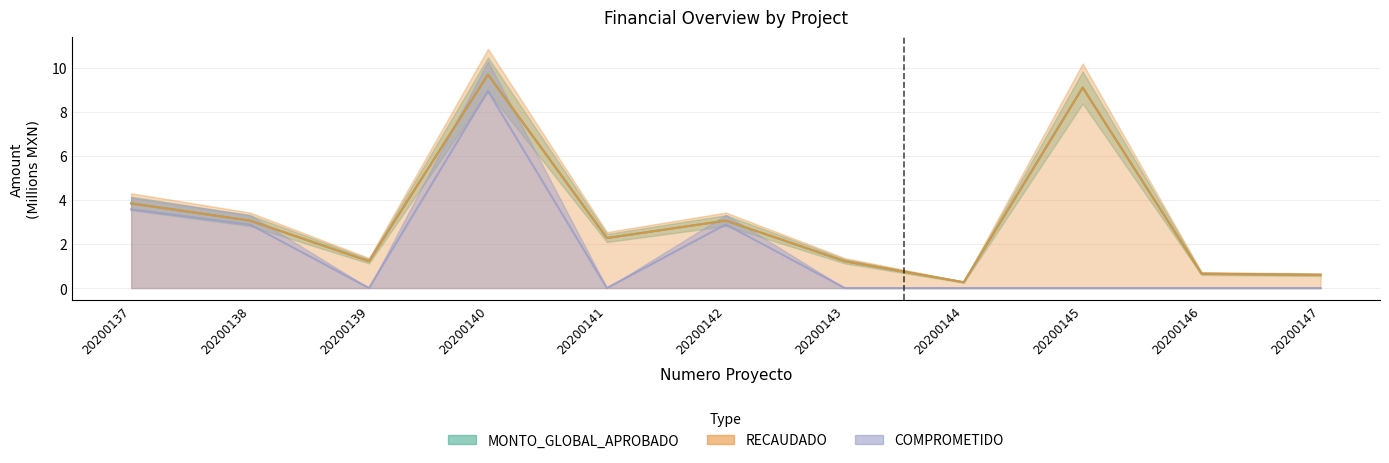

Does the chart display data point markers on the line(s)?

No